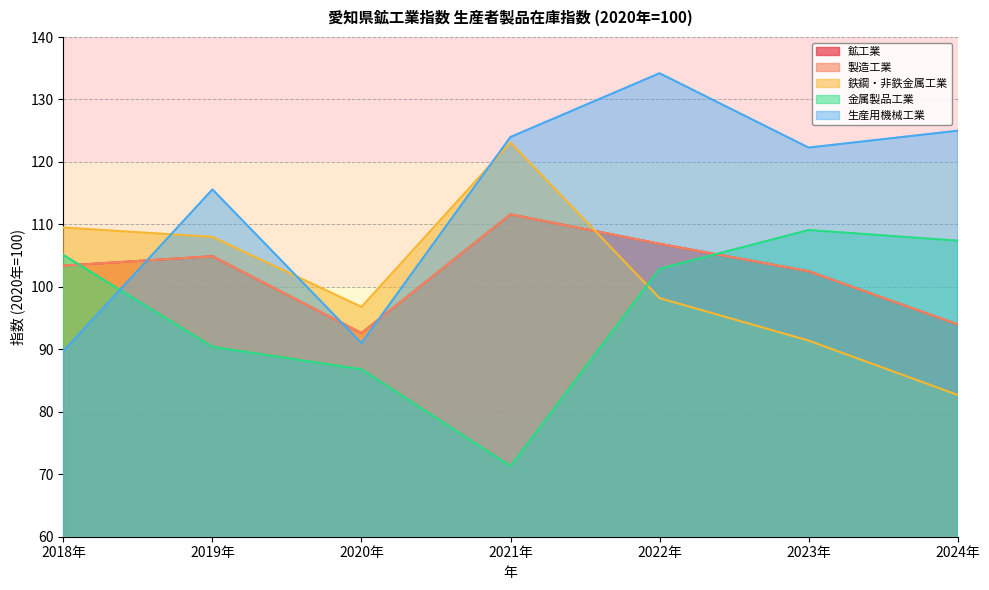

Where does the 生産用機械工業 series first go above 122?

2021年